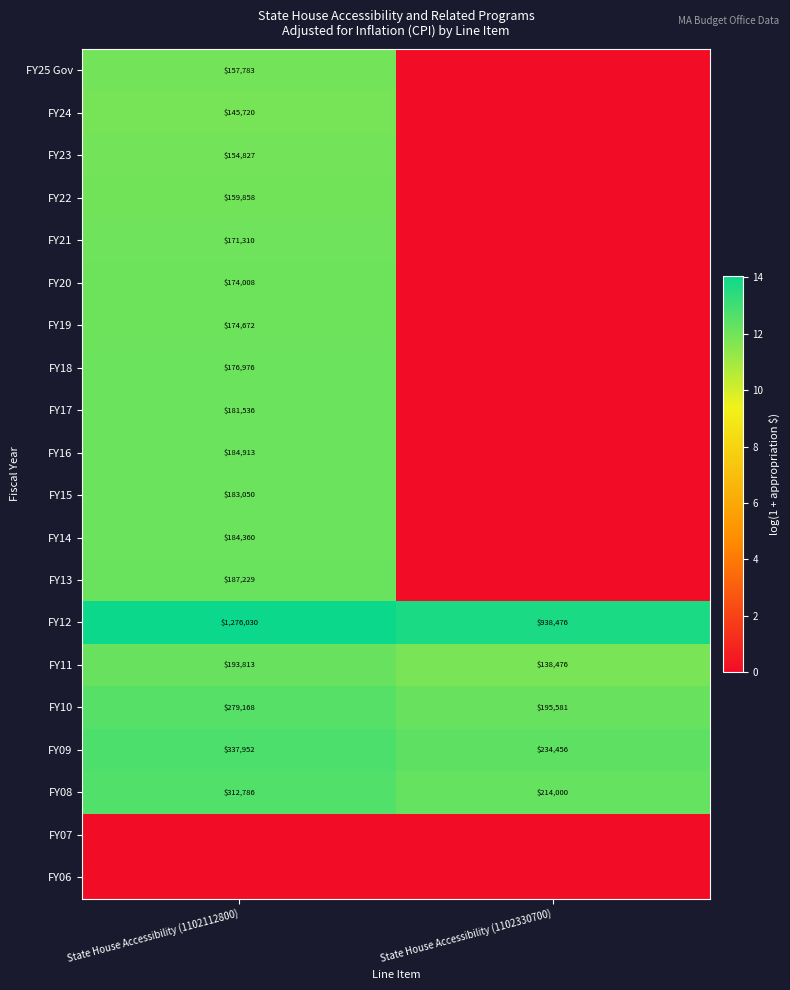

What value does the FY09 series have at State House Accessibility (1102330700), to the nearest 10?

234460